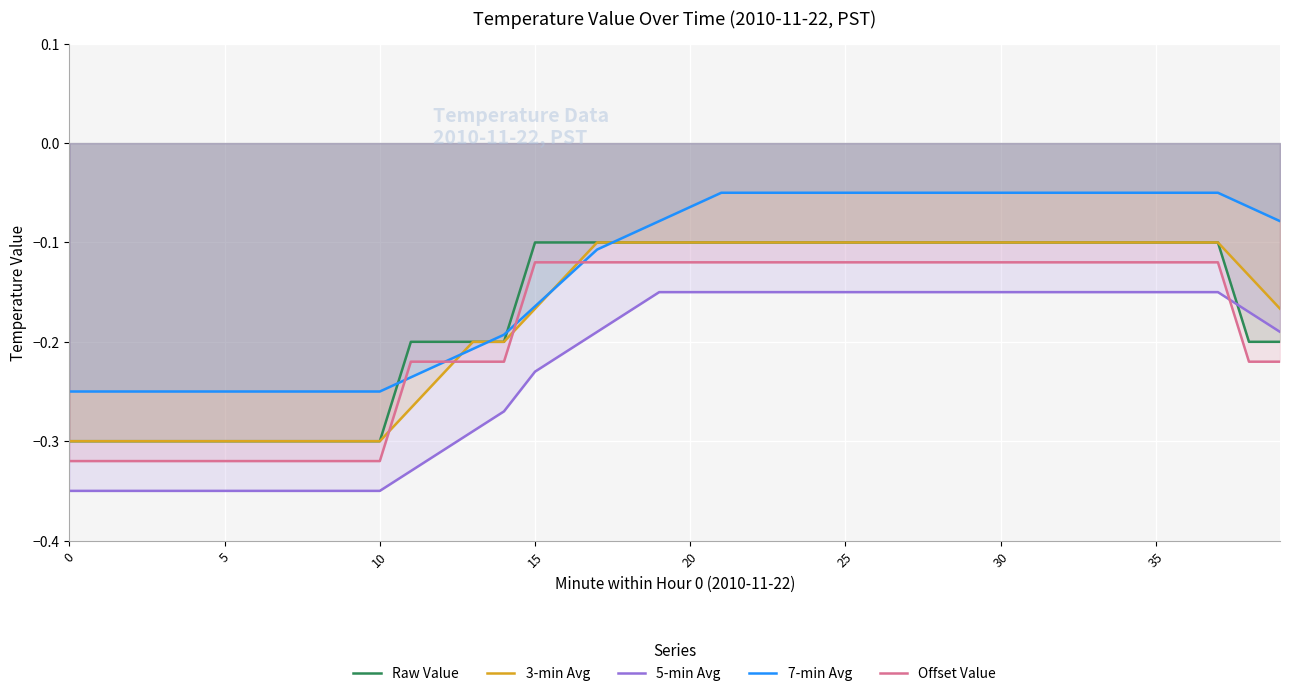

How many data points does each series have?

40